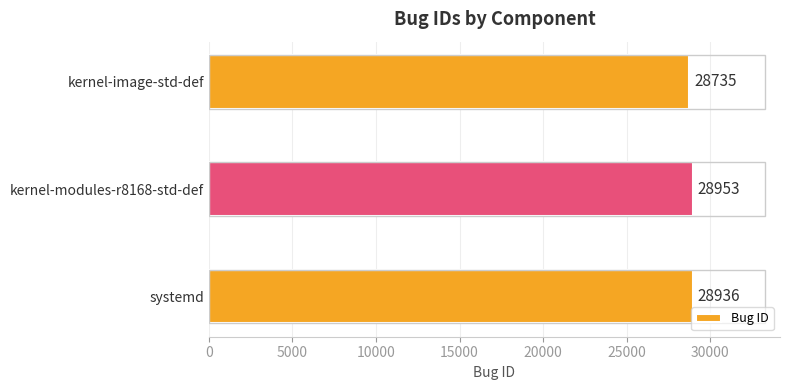

How many categories are shown in the chart?

3